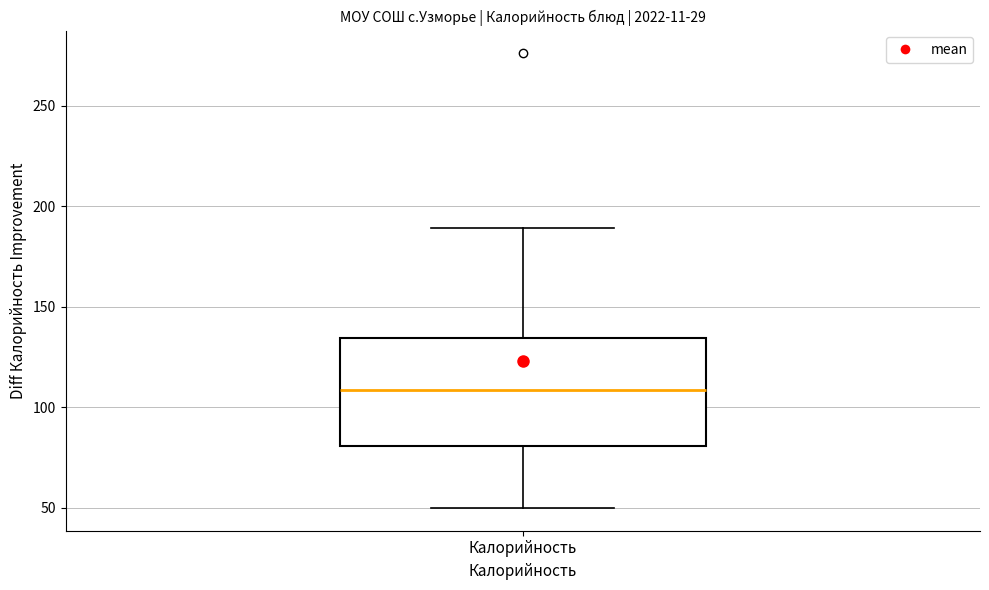

Read this box plot against the y-axis: the position of the median line, the range covered by the box, and the ends of both whiskers. The values are not printed on the chart, so give them approximately, as read against the axis.

median 110, box 80 to 135, whiskers 50 to 190